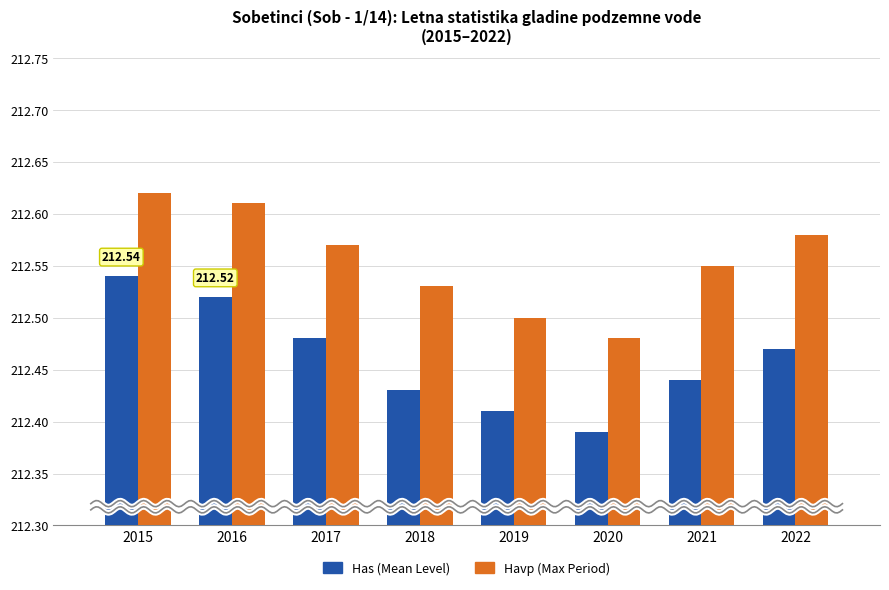

What is the spread (max minus min) of values at 2018?

0.1